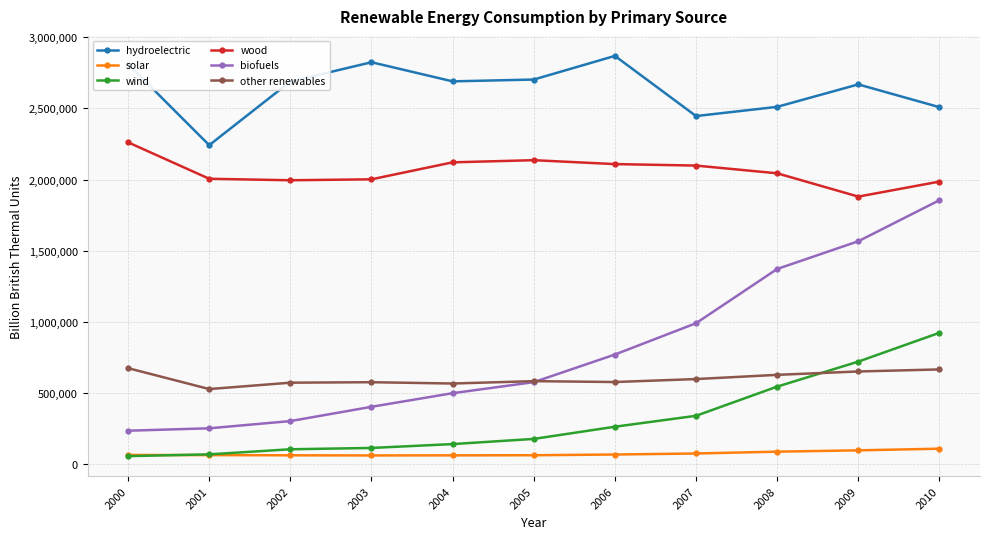

Which series has the largest total across all categories?

hydroelectric